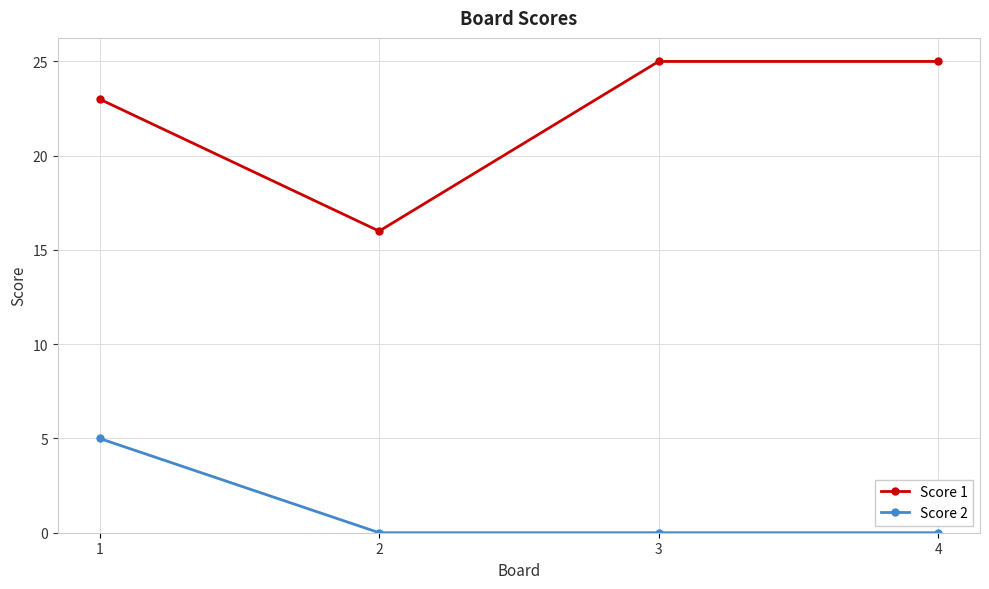

Is the value of Score 2 at 2 greater than the value of Score 1 at 3?

No